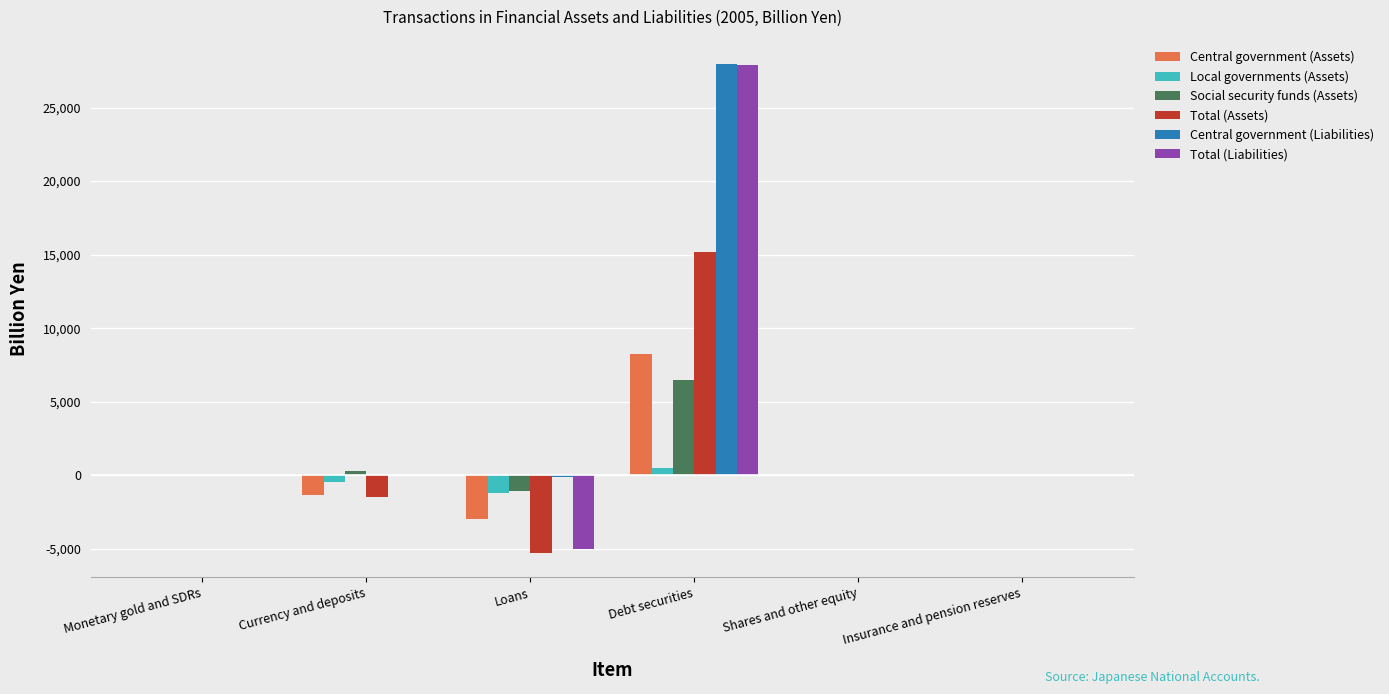

Which category has the highest value across all series?

Debt securities